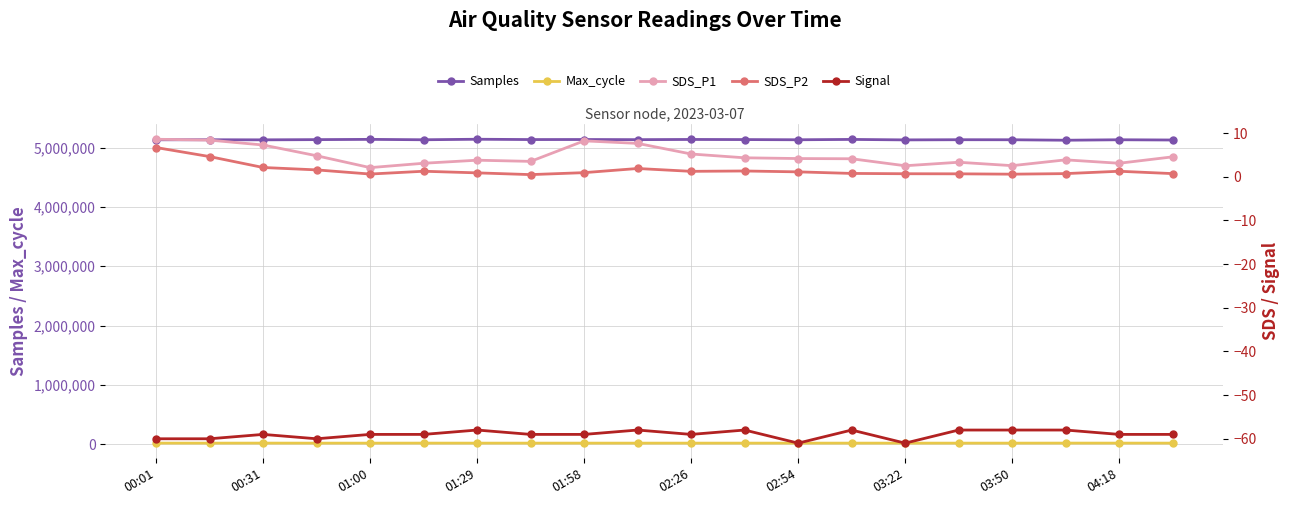

True or false: Max_cycle has a value of 20042 at 01:00.

True